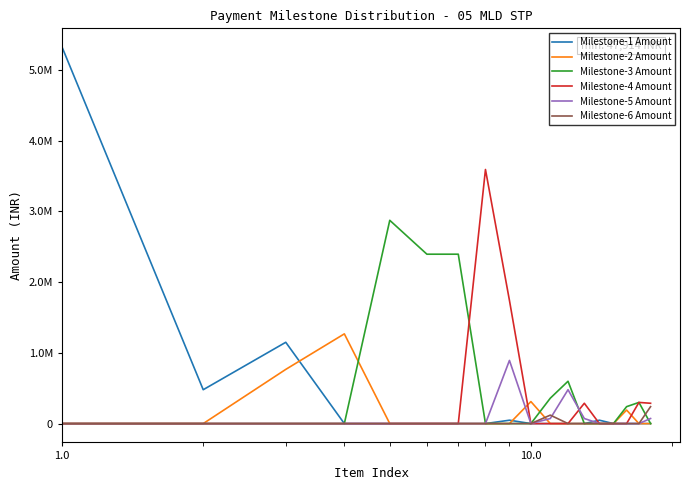

What are all the series names shown in the legend?

Milestone-1 Amount, Milestone-2 Amount, Milestone-3 Amount, Milestone-4 Amount, Milestone-5 Amount, Milestone-6 Amount